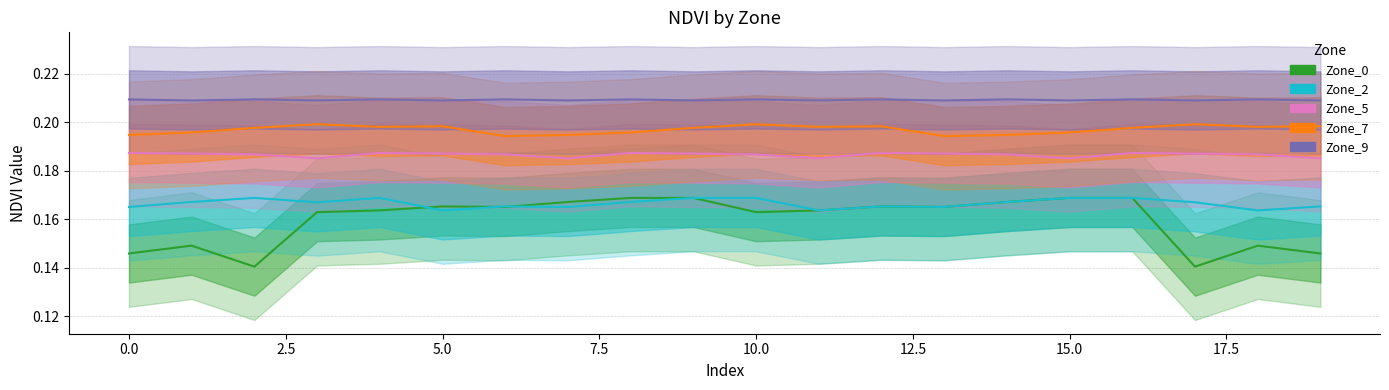

True or false: Zone_5 and Zone_9 intersect in this chart.

False